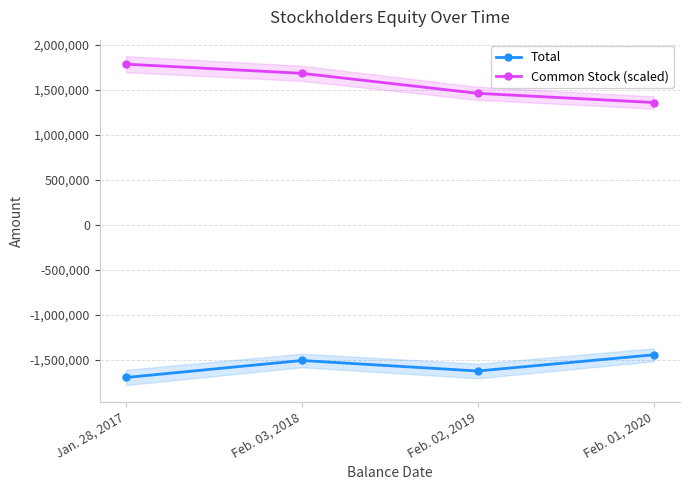

Rank the categories by Common Stock (scaled) value from lowest to highest.

Feb. 01, 2020, Feb. 02, 2019, Feb. 03, 2018, Jan. 28, 2017